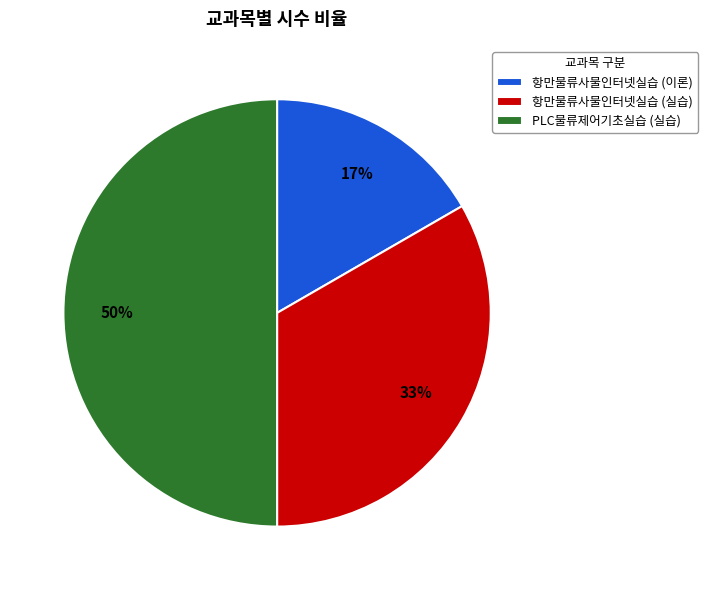

Is it true that PLC물류제어기초실습 (실습) is 50% of the pie?

True